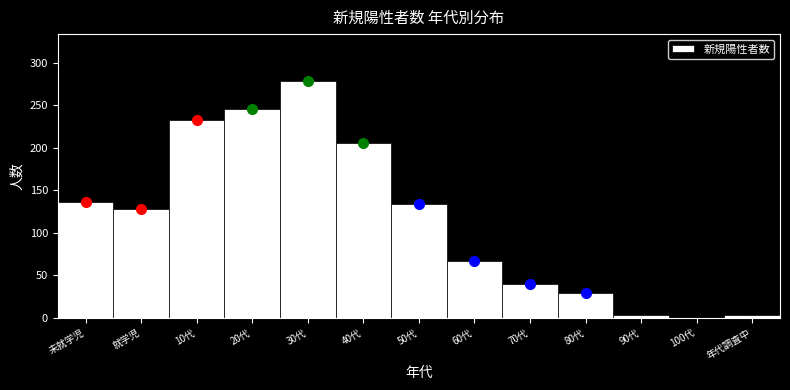

Reading left to right, list all the values displayed in this chart.

未就学児=136	就学児=128	10代=233	20代=245	30代=278	40代=206	50代=134	60代=67	70代=40	80代=29	90代=3	100代=0	年代調査中=3